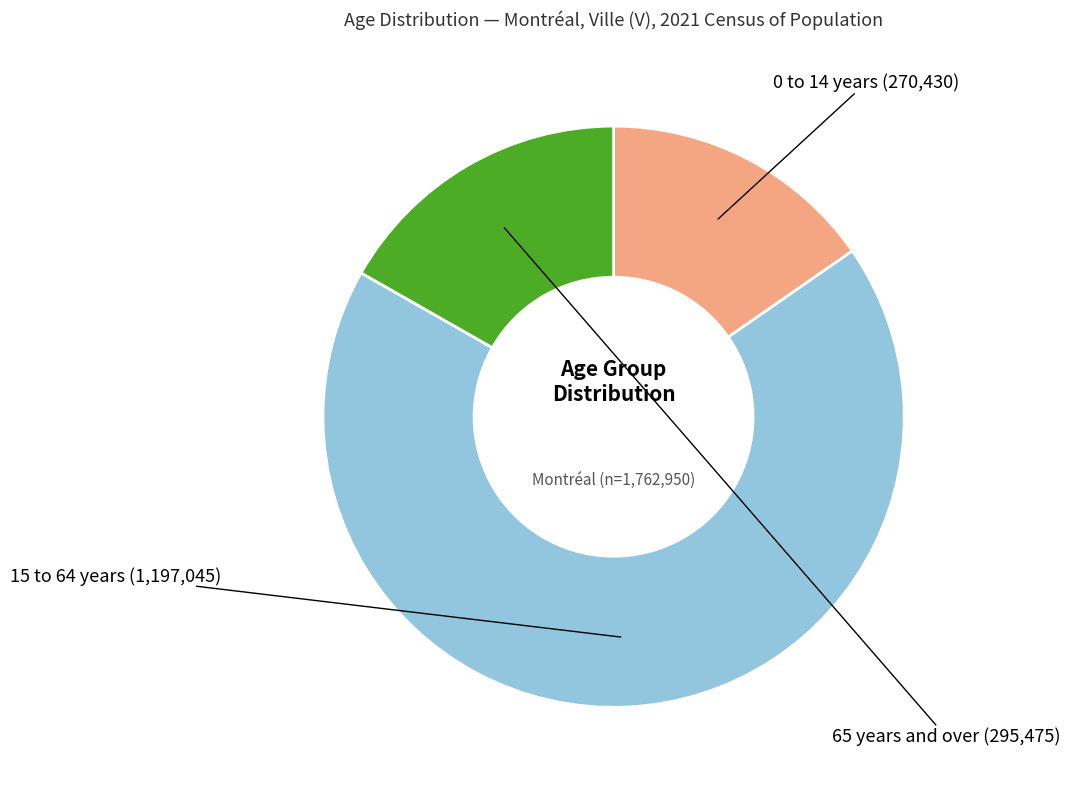

Is there any slice that represents more than half of the pie?

Yes